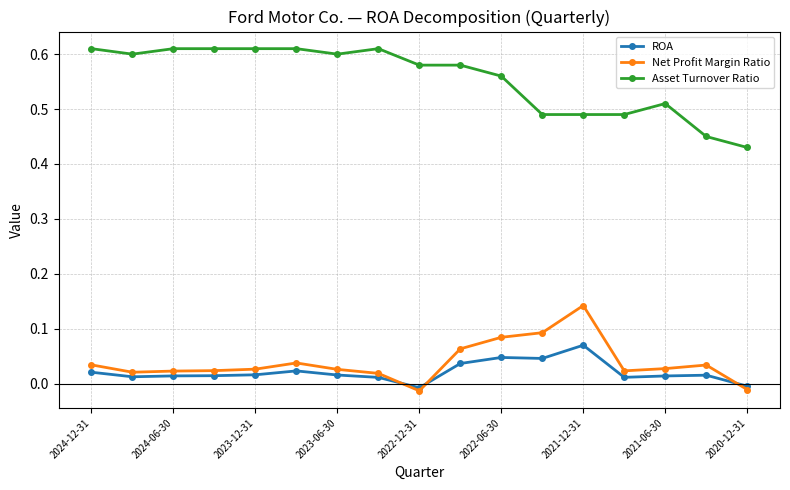

True or false: Asset Turnover Ratio and ROA intersect in this chart.

False